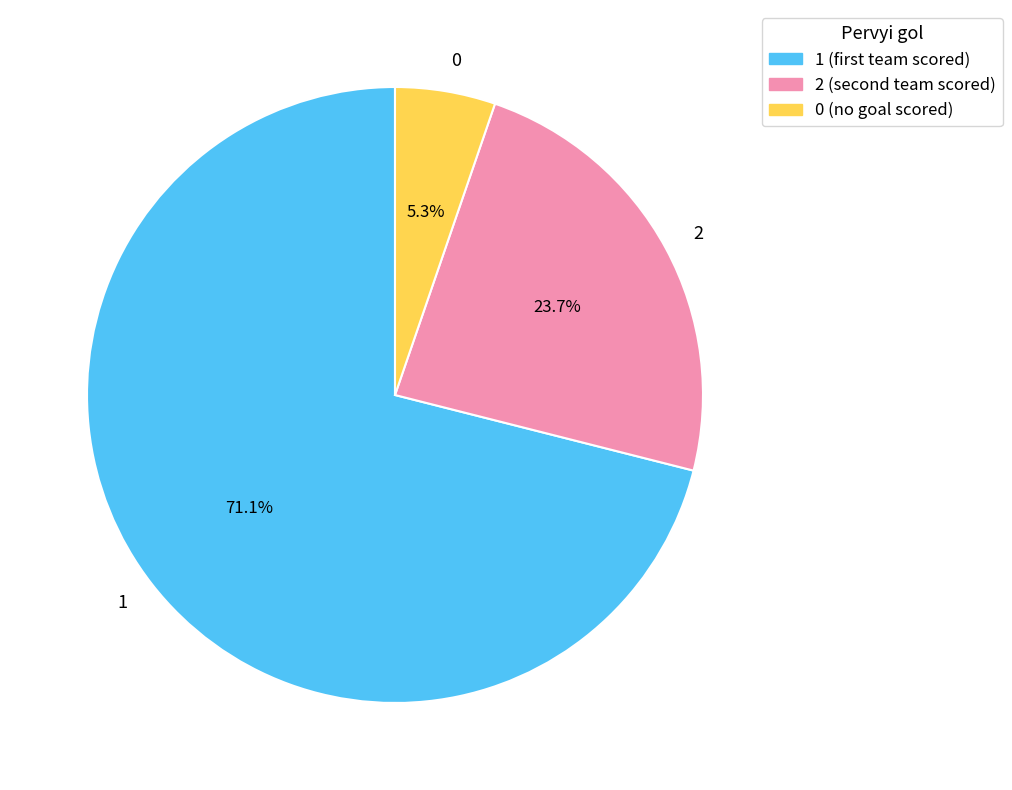

Rank the categories by value from lowest to highest.

0, 2, 1